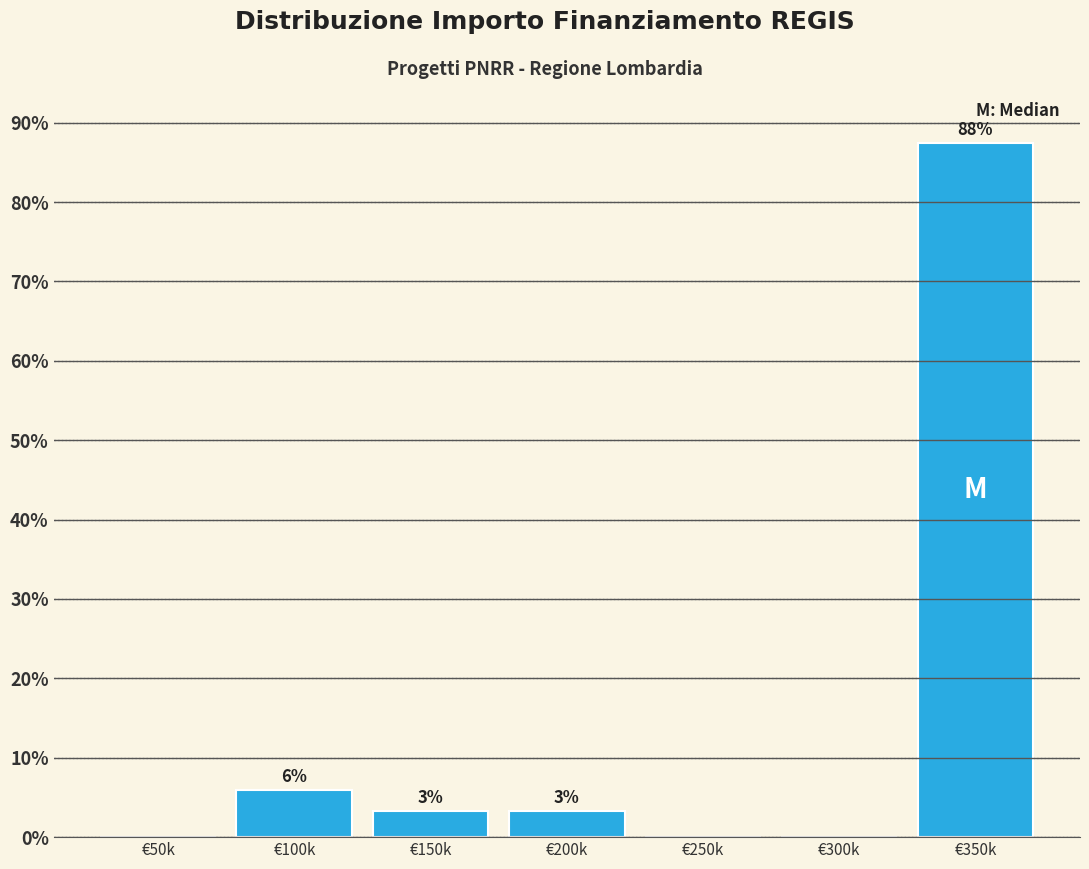

Are the bars horizontal?

No